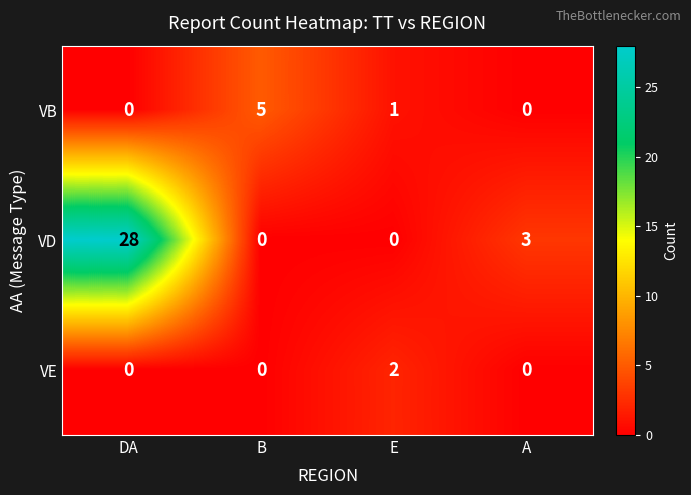

What is the average value of the VD series?

8